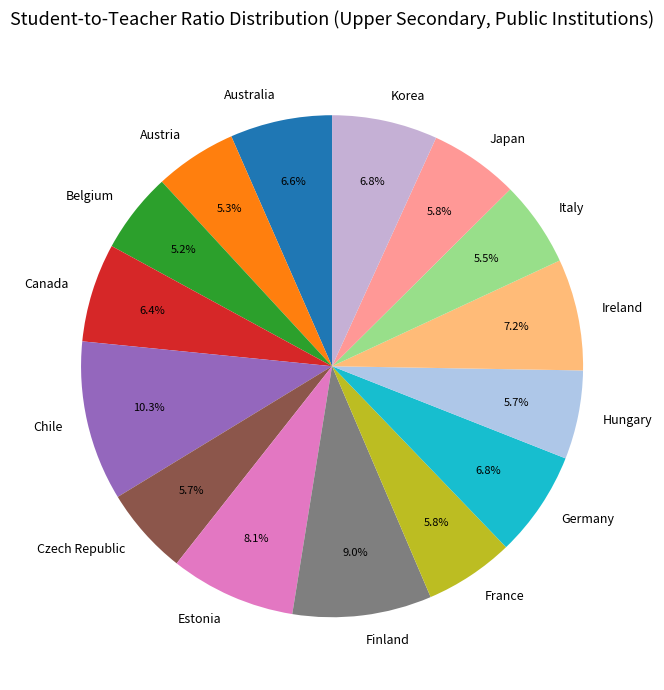

How much of the chart is everything except Germany?

93.2%